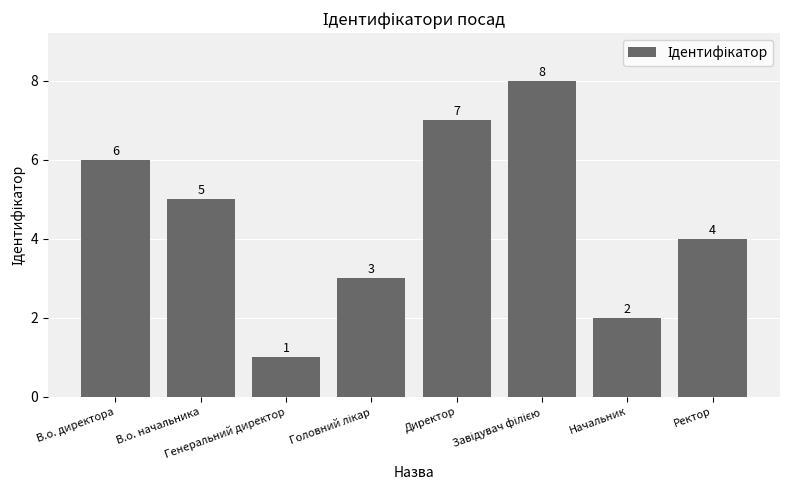

What is the difference between the maximum and second lowest values?

6